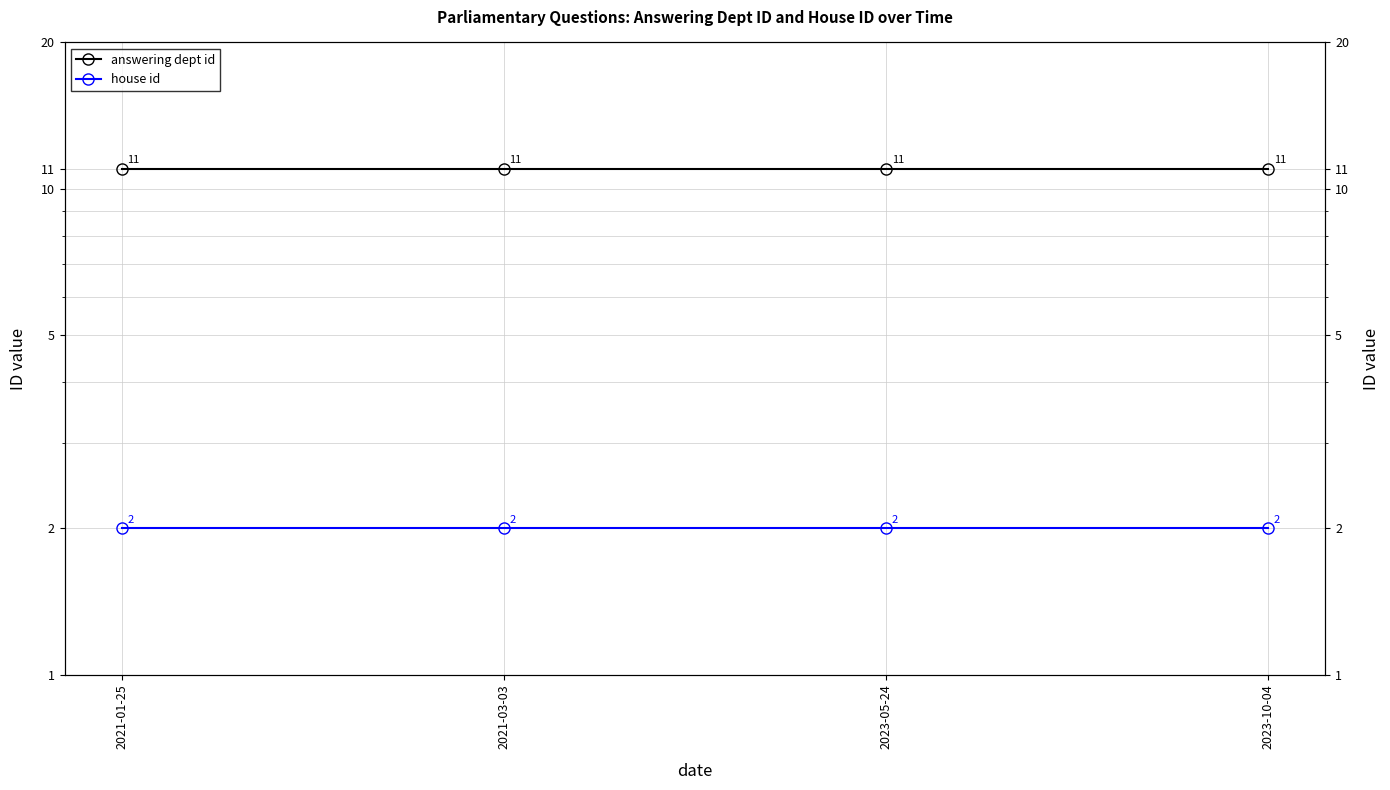

List the series in order of their overall mean, lowest first.

house id, answering dept id